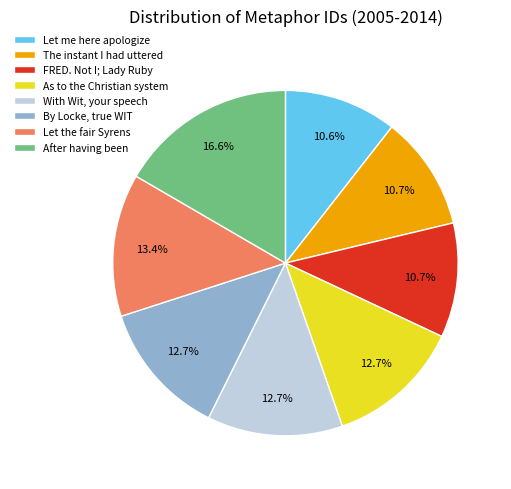

Is FRED. Not I; Lady Ruby the majority of the pie?

No